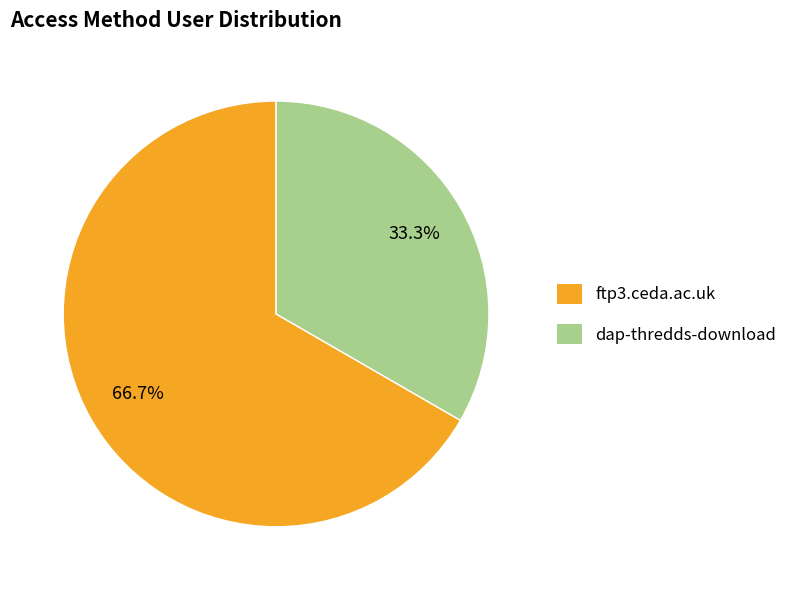

To the nearest percent, what percentage of the pie is ftp3.ceda.ac.uk?

67%